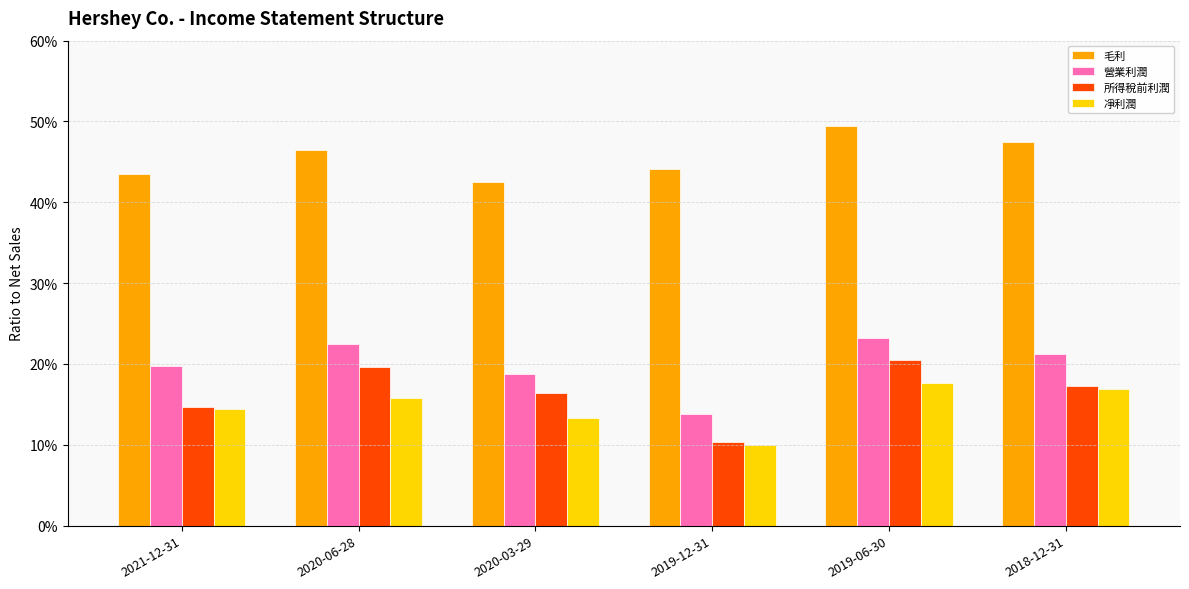

At which label is 毛利 closest to 0?

2020-03-29